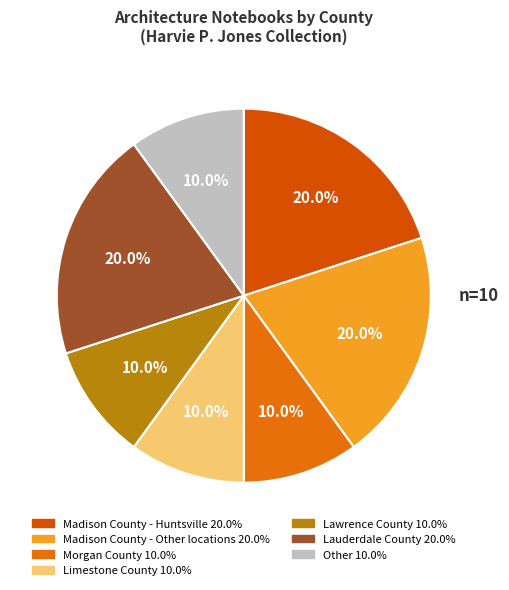

Does Madison County - Other locations represent more than half of the total?

No